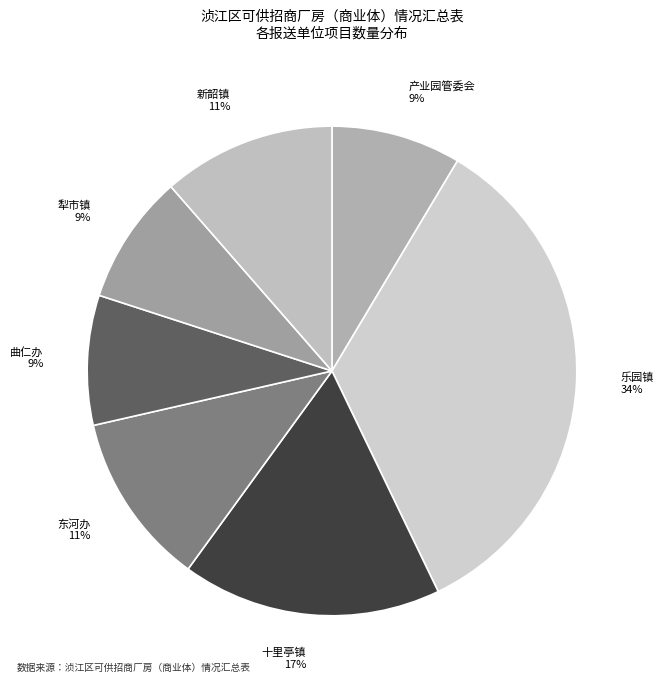

Combined, do 犁市镇 and 十里亭镇 account for over 50%?

No